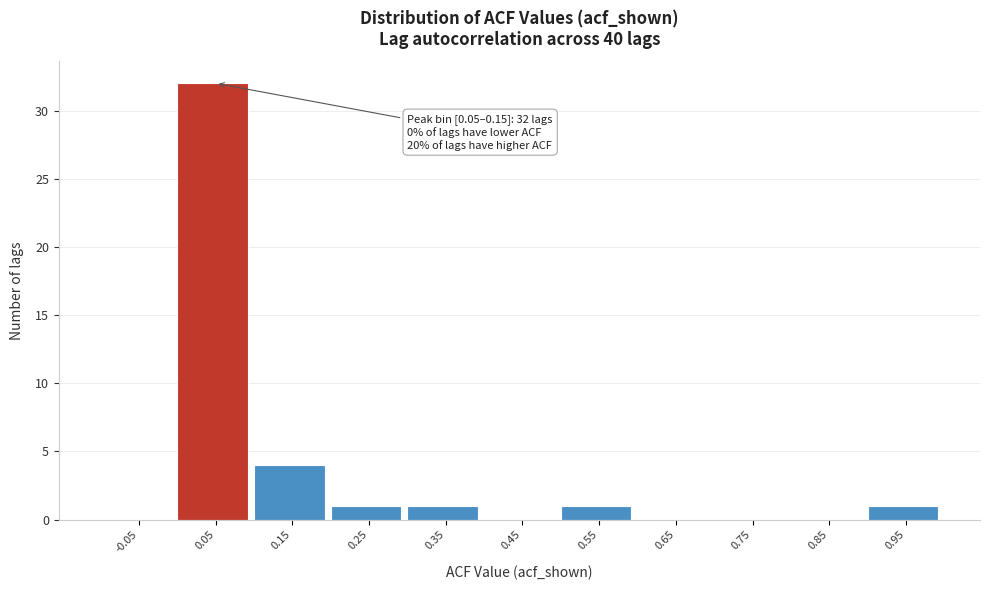

Reading right to left, what are all the values shown in this chart?

0.95=1	0.85=0	0.75=0	0.65=0	0.55=1	0.45=0	0.35=1	0.25=1	0.15=4	0.05=32	-0.05=0